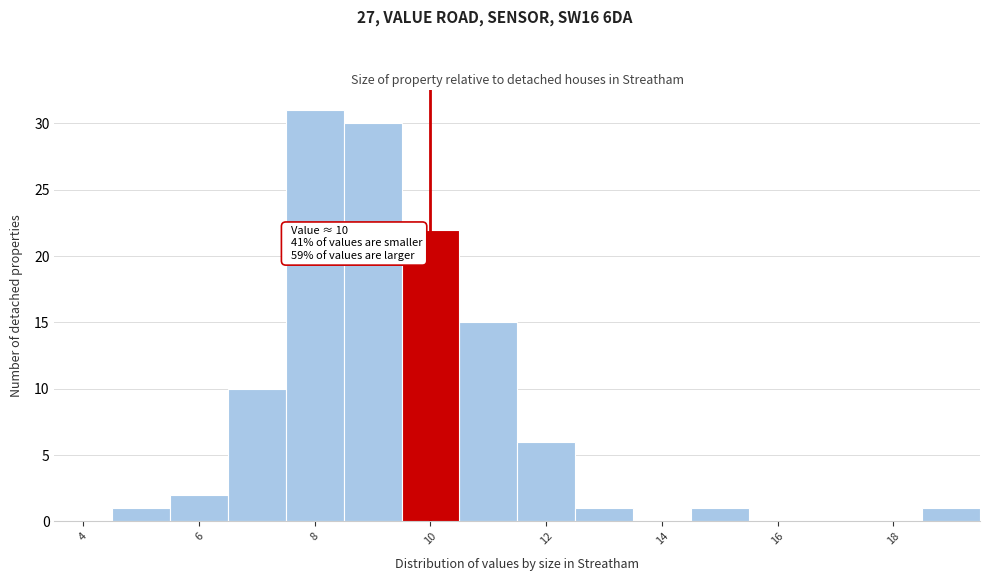

Over which range of the x-axis is the bar tallest?

7.5 to 8.5